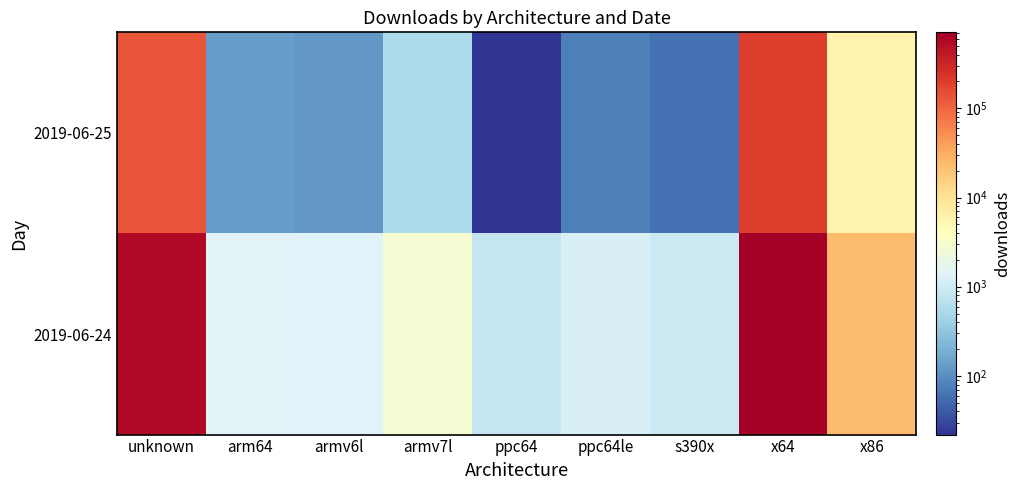

Which series has the largest range (max minus min)?

2019-06-24